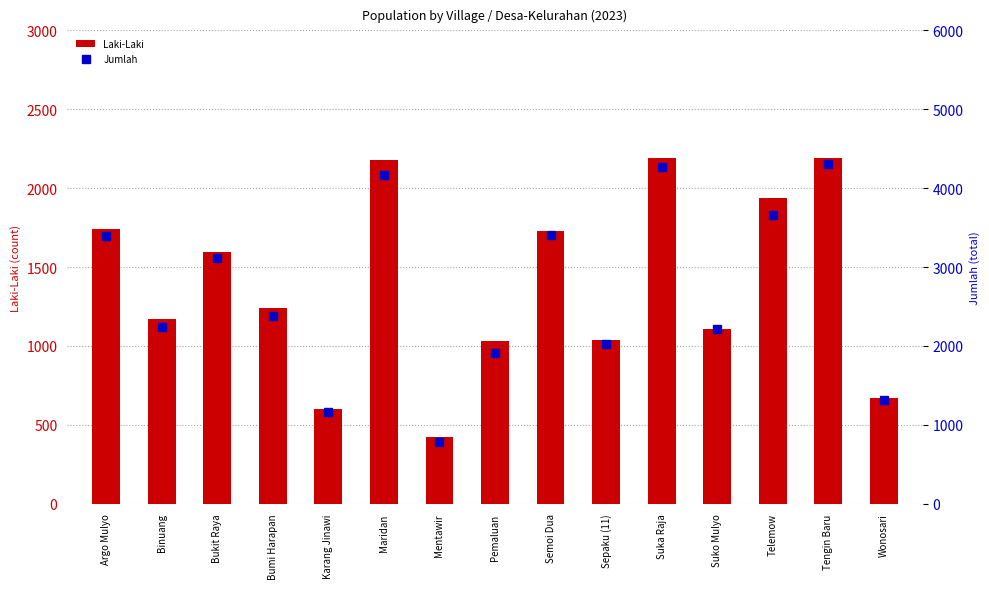

Is it true that Jumlah equals 3119 at Bukit Raya?

True